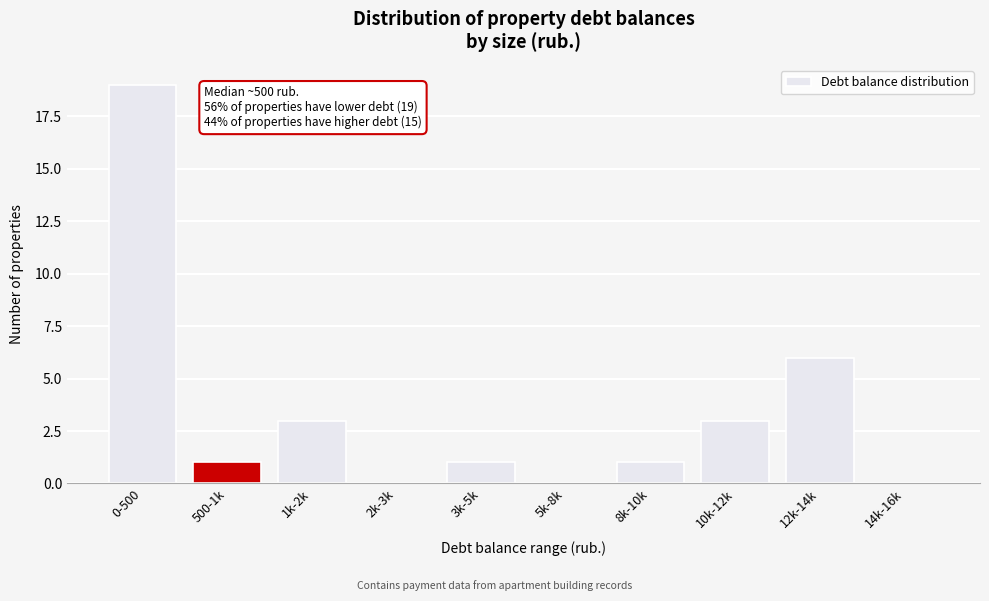

Reading right to left, extract all data points from this chart.

14k-16k=0	12k-14k=6	10k-12k=3	8k-10k=1	5k-8k=0	3k-5k=1	2k-3k=0	1k-2k=3	500-1k=1	0-500=19